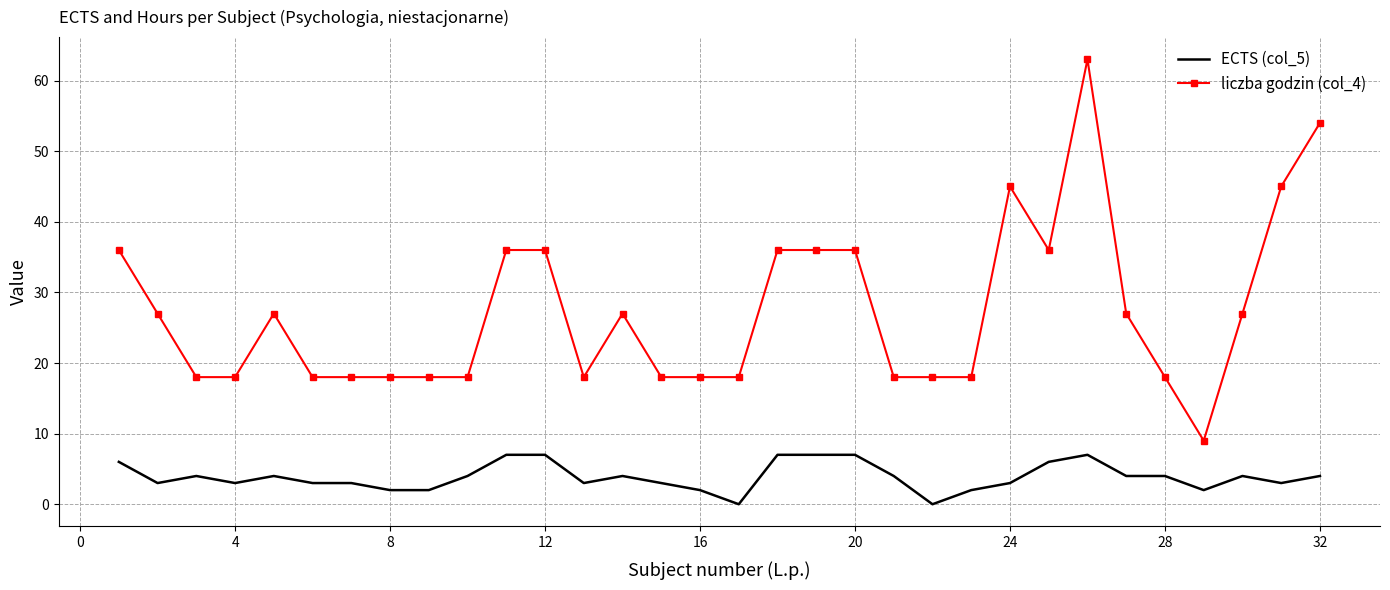

What is the greatest value displayed?

63